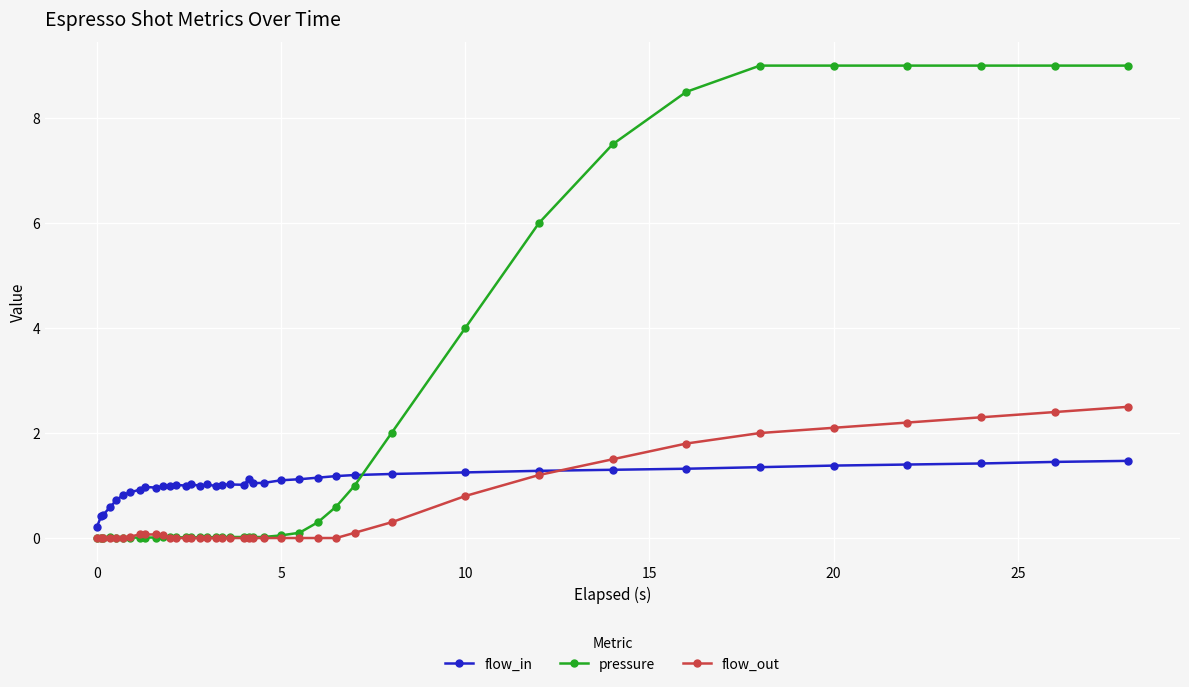

What is the value of the flow_out point at the 38th from the left?

2.3